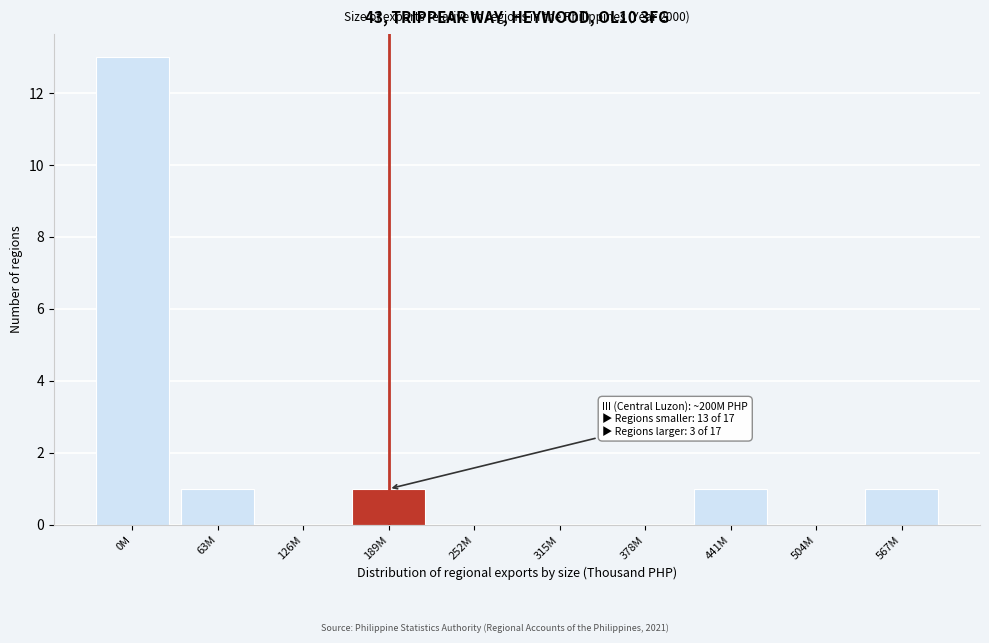

Reading left to right, what are all the values shown in this chart?

0M=13	63M=1	126M=0	189M=1	252M=0	315M=0	378M=0	441M=1	504M=0	567M=1